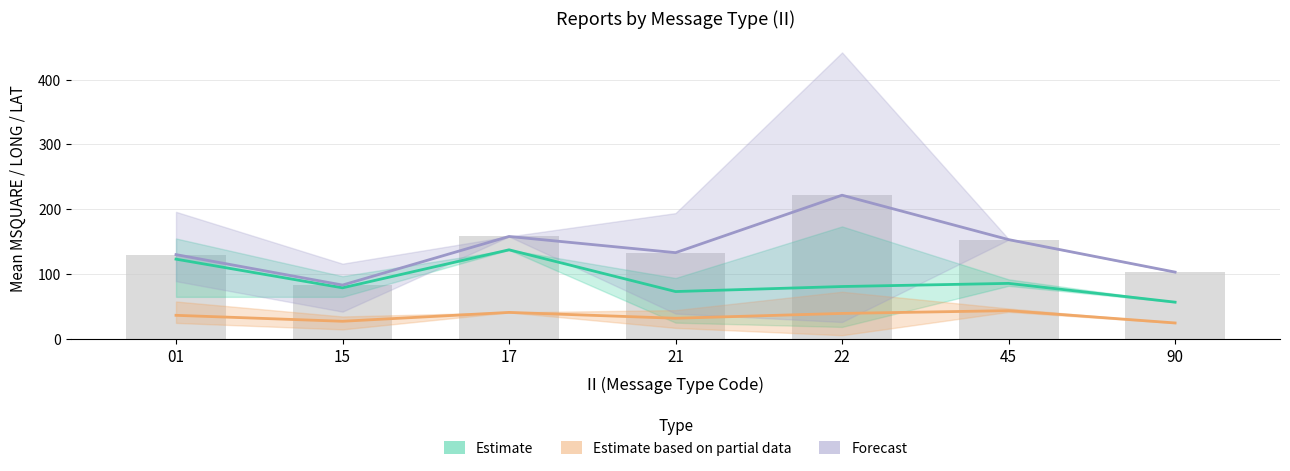

The value of Estimate (LONG mean) at 22 is 80.7. True or false?

True